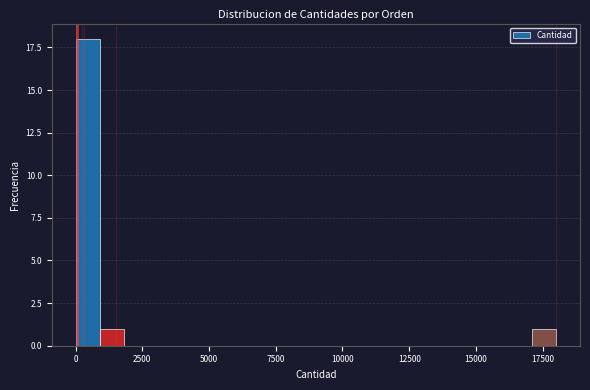

Around what value on the x-axis is the tallest bar? Give the approximate position of its centre, as read against the axis.

500